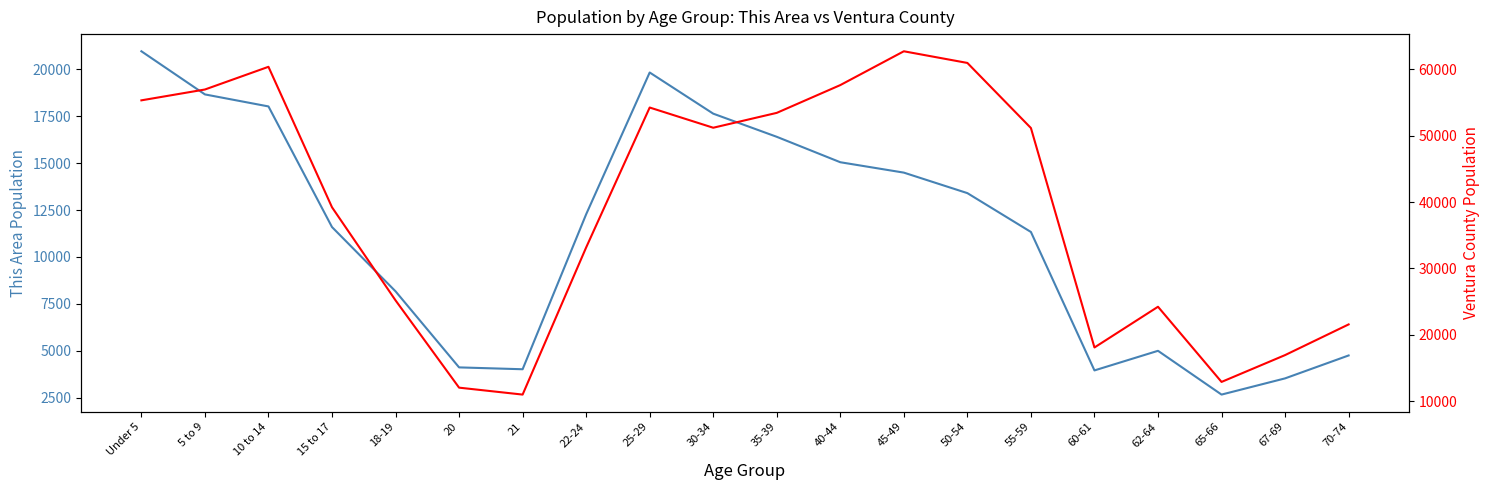

Is it true that This Area equals 3959 at 60-61?

True